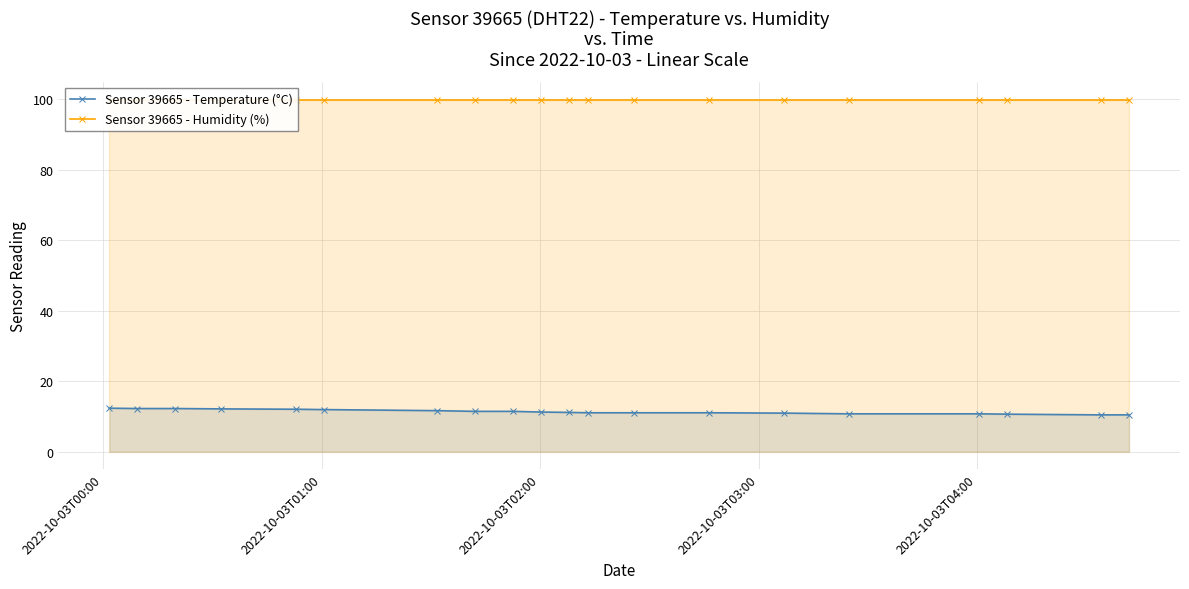

What is the minimum value for Sensor 39665 - Temperature (°C)?

10.4